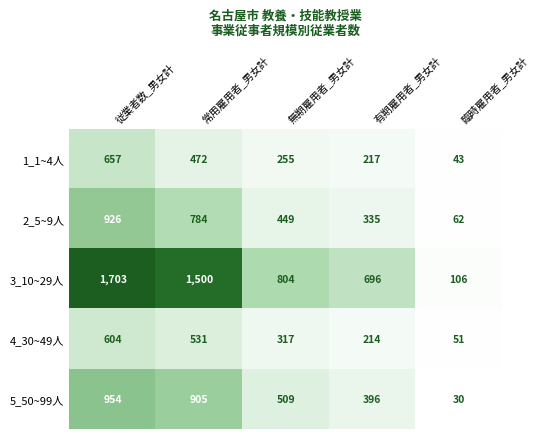

Count the number of categories in the chart.

5